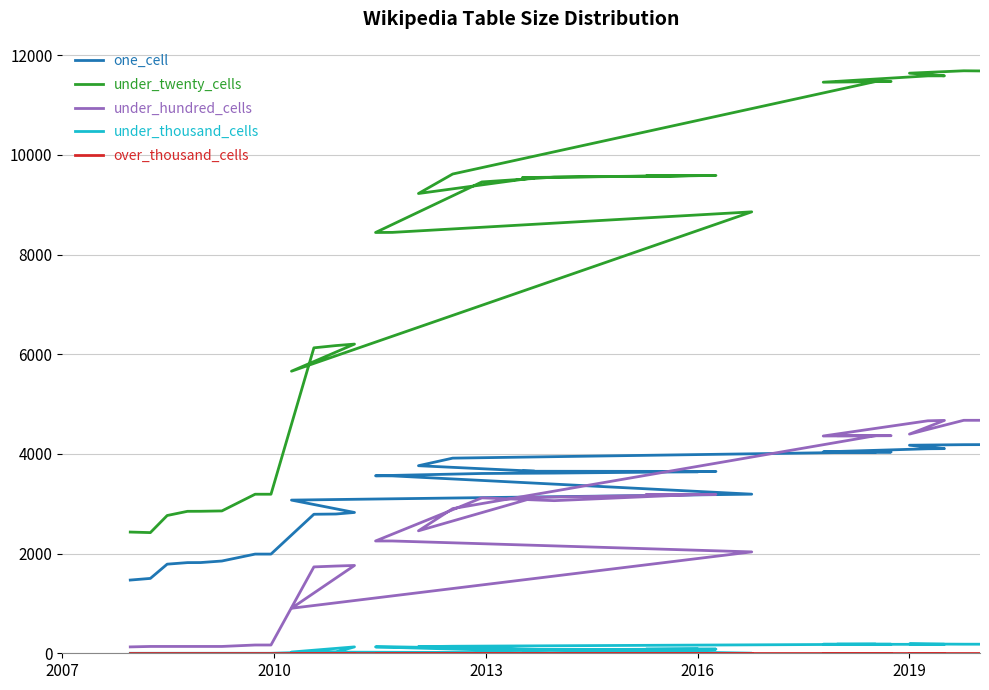

True or false: under_thousand_cells and under_twenty_cells intersect in this chart.

False